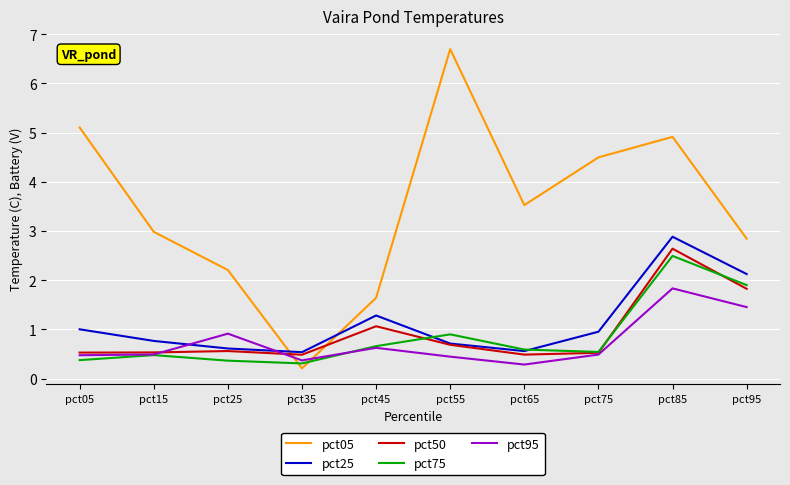

The value of pct25 at pct35 is 0.9. True or false?

False